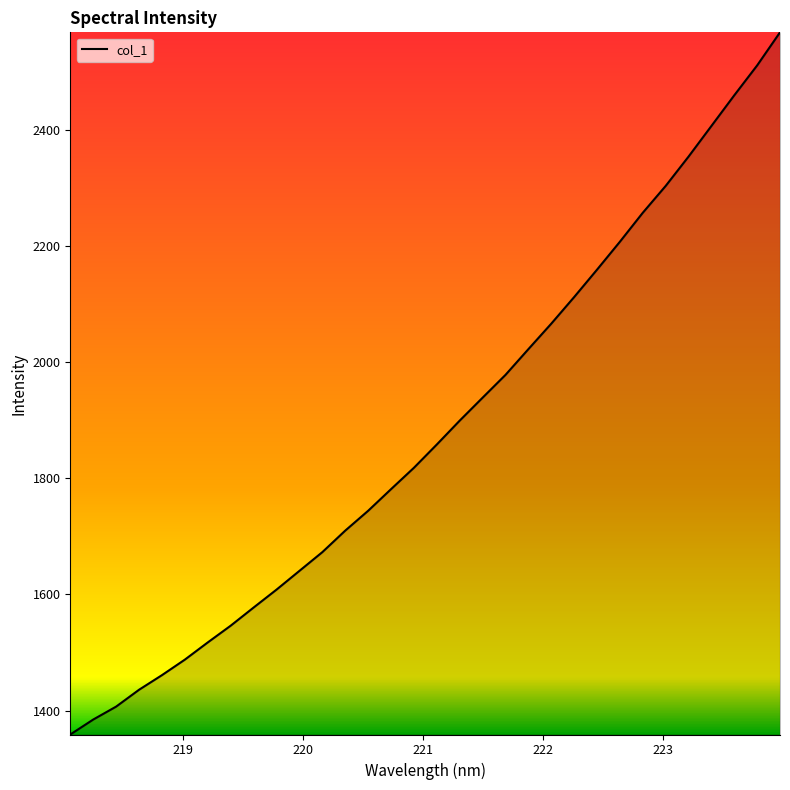

What is the difference between the maximum and minimum values?

1208.7